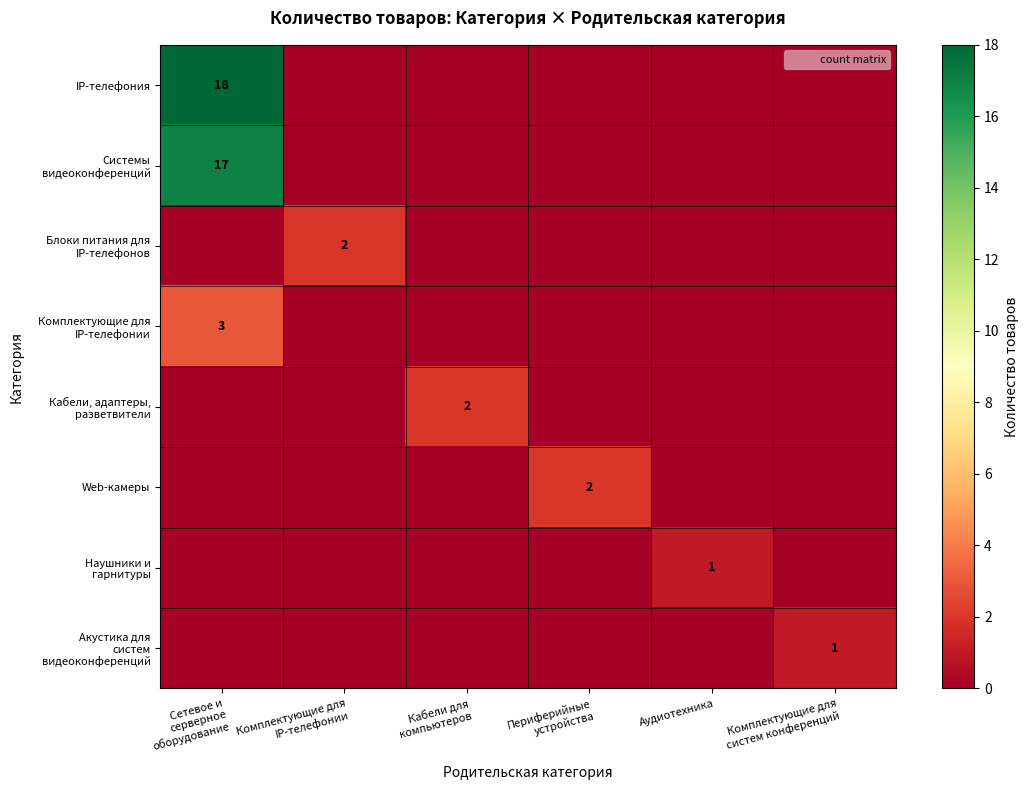

At which label does Акустика для систем видеоконференций reach its minimum?

Сетевое и серверное оборудование